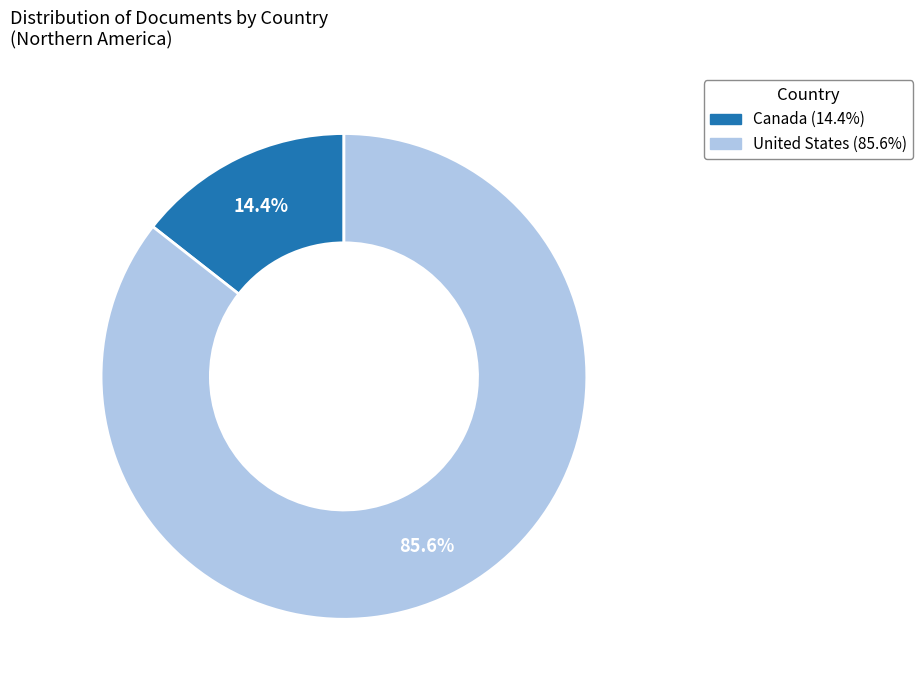

To the nearest percent, what percentage of the pie is United States?

86%